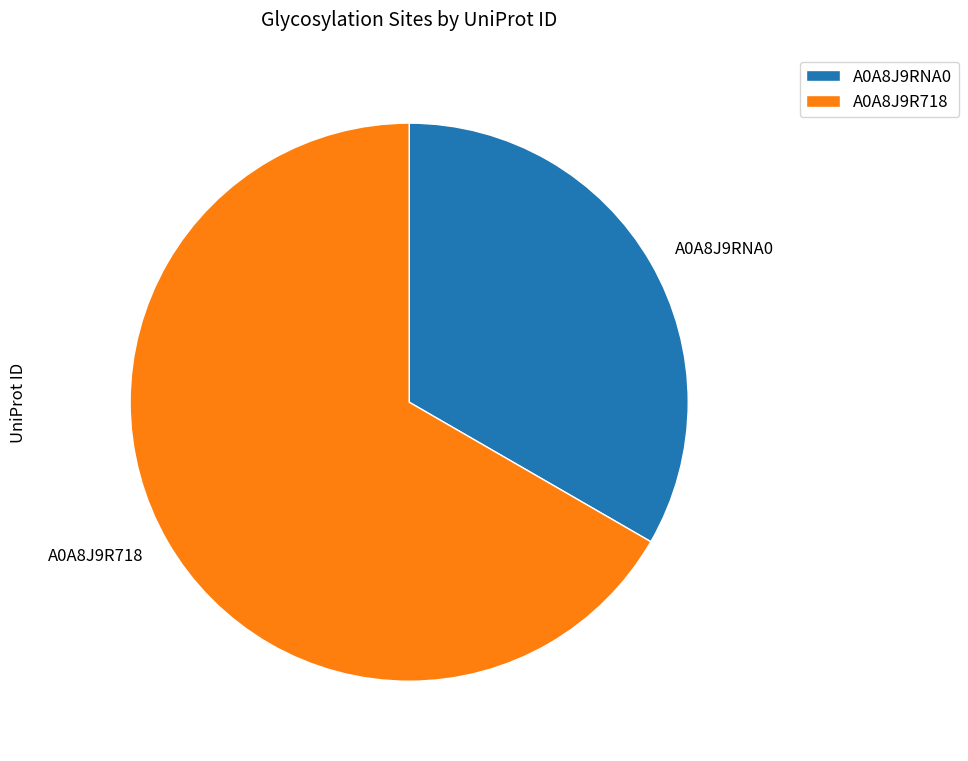

Is A0A8J9RNA0 the majority of the pie?

No